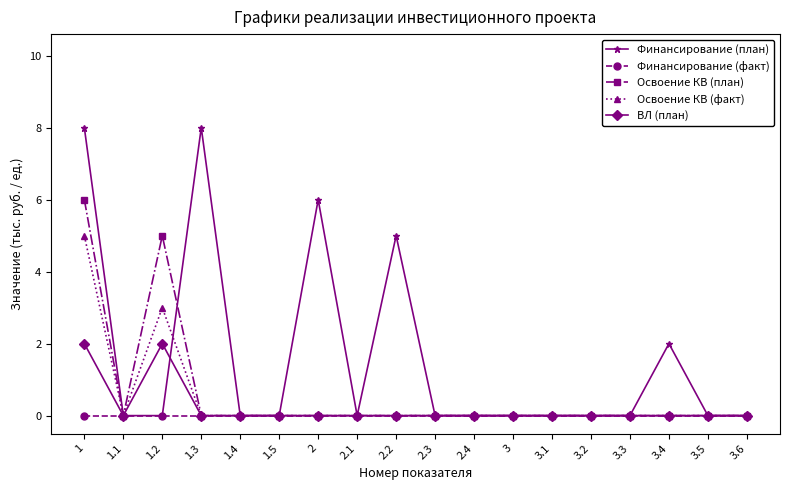

Which series has the largest range (max minus min)?

Финансирование (план)